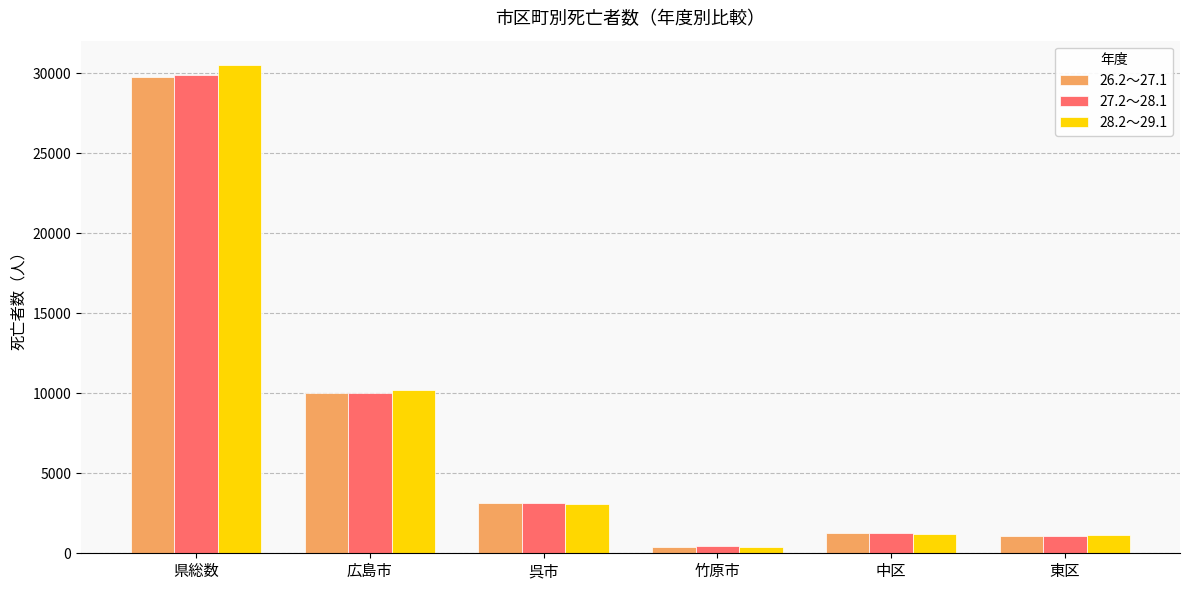

What is the sum of all 28.2～29.1 values?

46595